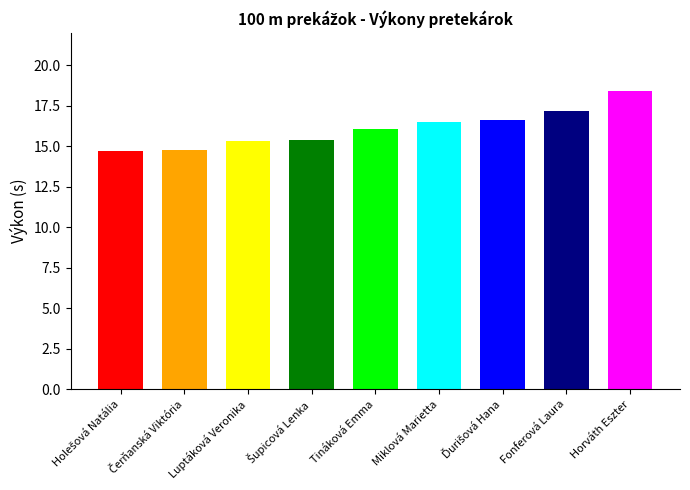

Rank the categories by value from lowest to highest.

Holešová Natália, Čerňanská Viktória, Luptáková Veronika, Šupicová Lenka, Tináková Emma, Miklová Marietta, Ďurišová Hana, Fonferová Laura, Horváth Eszter